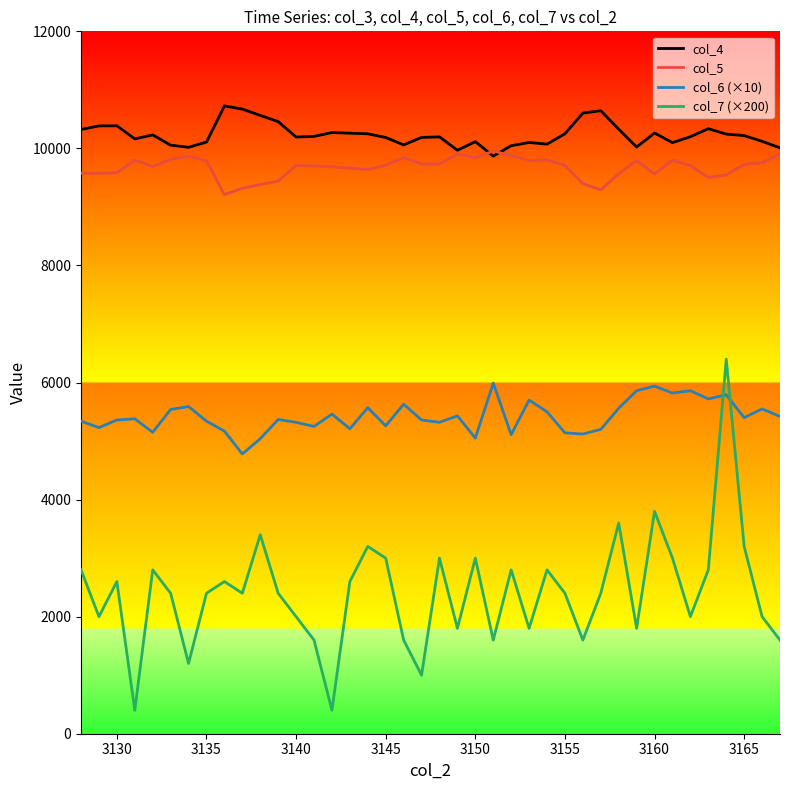

What is the lowest value of the col_5 series?

9210